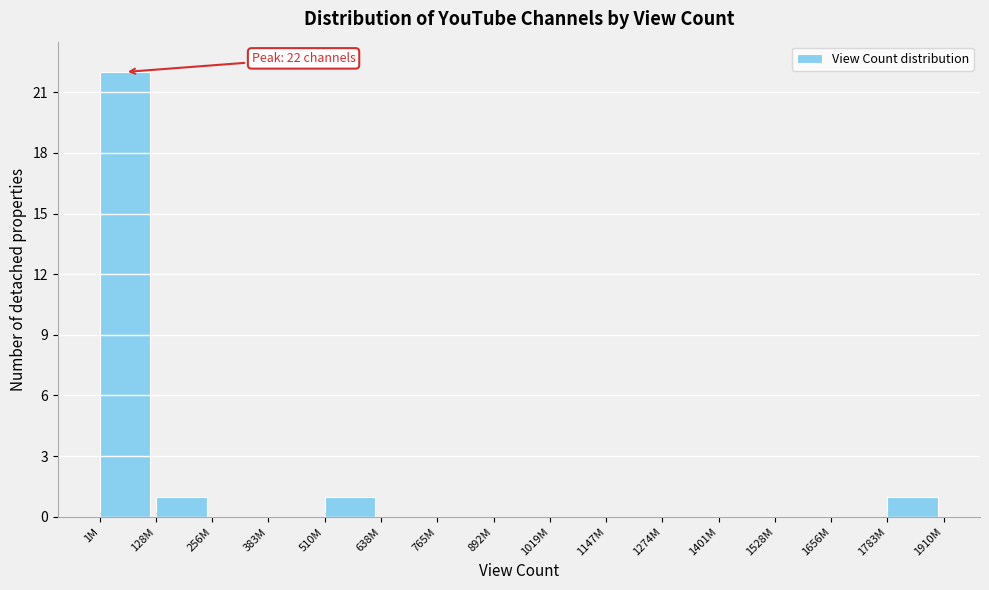

Reading left to right, list all the values displayed in this chart.

1M=22	128M=1	256M=0	383M=0	510M=1	638M=0	765M=0	892M=0	1019M=0	1147M=0	1274M=0	1401M=0	1528M=0	1656M=0	1783M=1